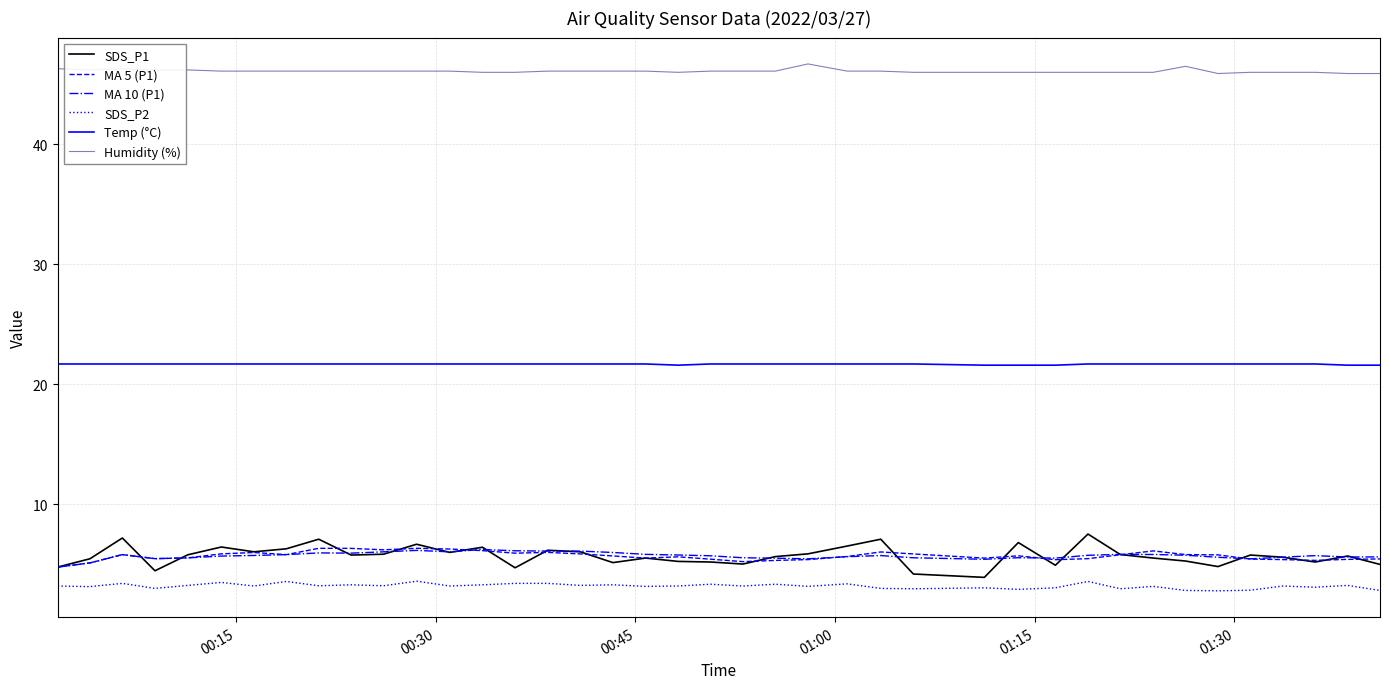

Which series has the largest range (max minus min)?

SDS_P1